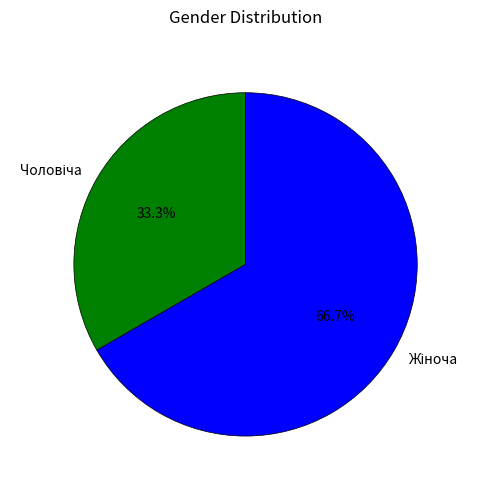

Does any single category account for the majority?

Yes